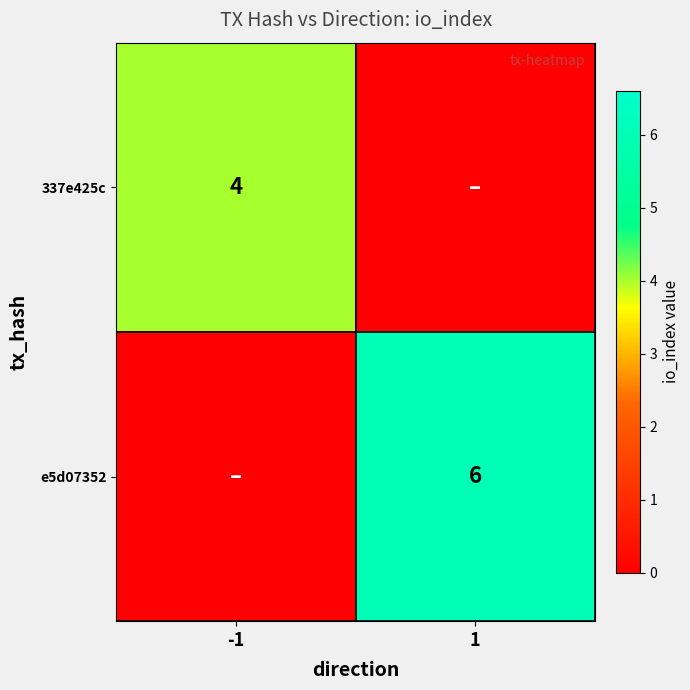

True or false: e5d07352 has a value of 6 at 1.

True